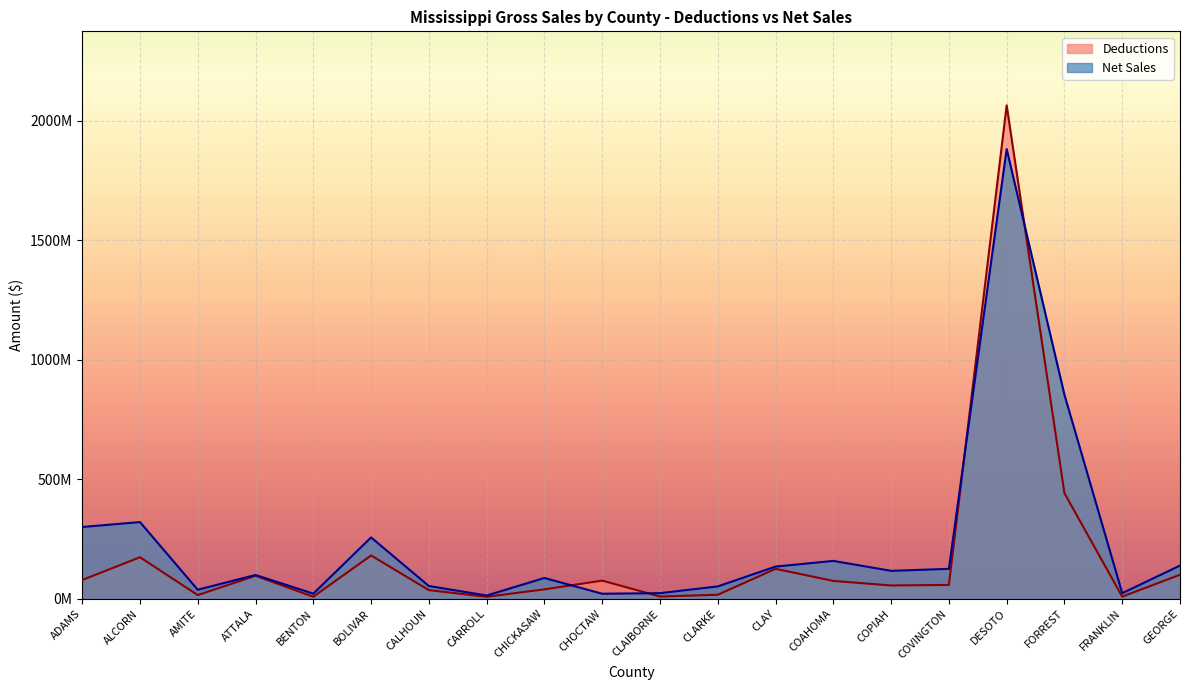

What is the label of the 6th point from the left?

BOLIVAR